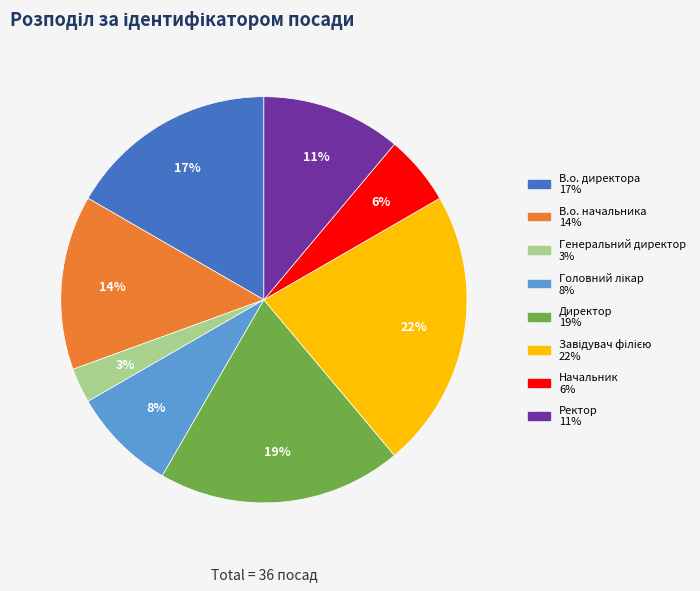

To the nearest percent, what is the difference between the largest and smallest slice percentages?

19%